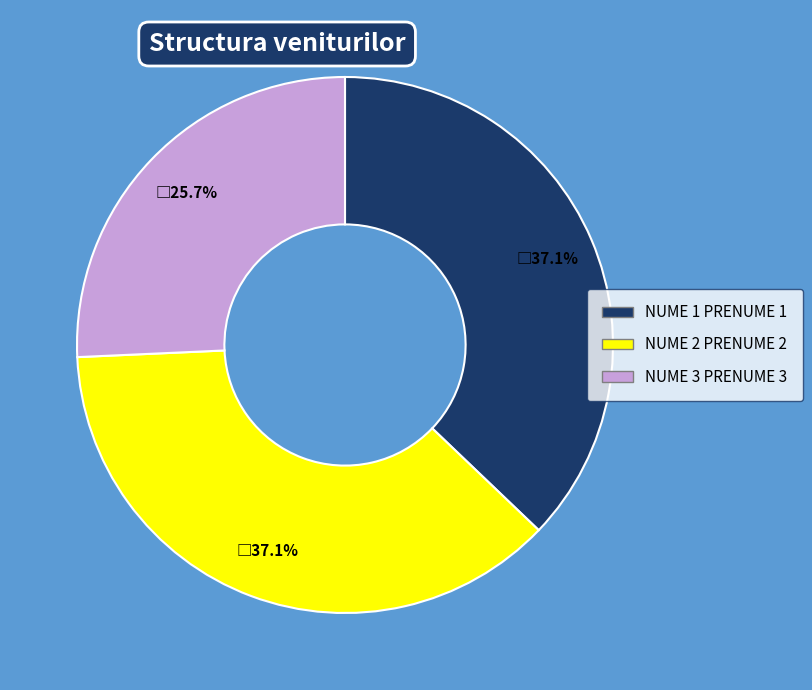

To the nearest percent, what is the combined percentage of NUME 3 PRENUME 3 and NUME 1 PRENUME 1?

63%